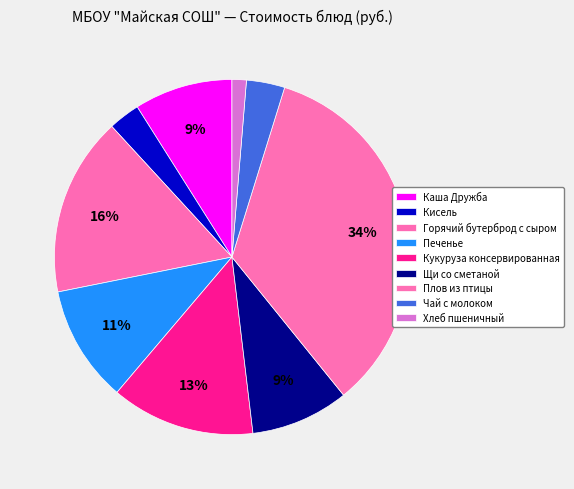

What is the change in value from Печенье to Чай с молоком?

-8.9